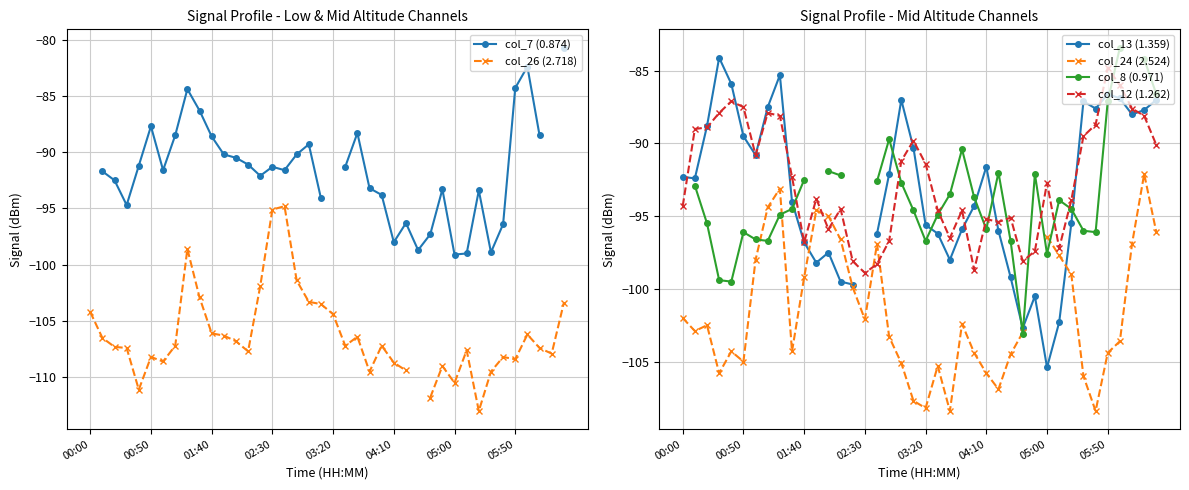

True or false: col_8 (0.971) and col_12 (1.262) intersect in this chart.

True